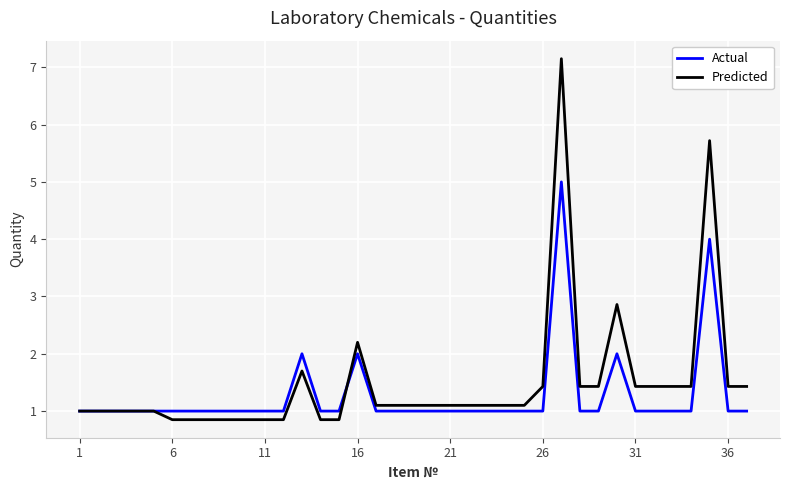

Does the chart display data point markers on the line(s)?

No